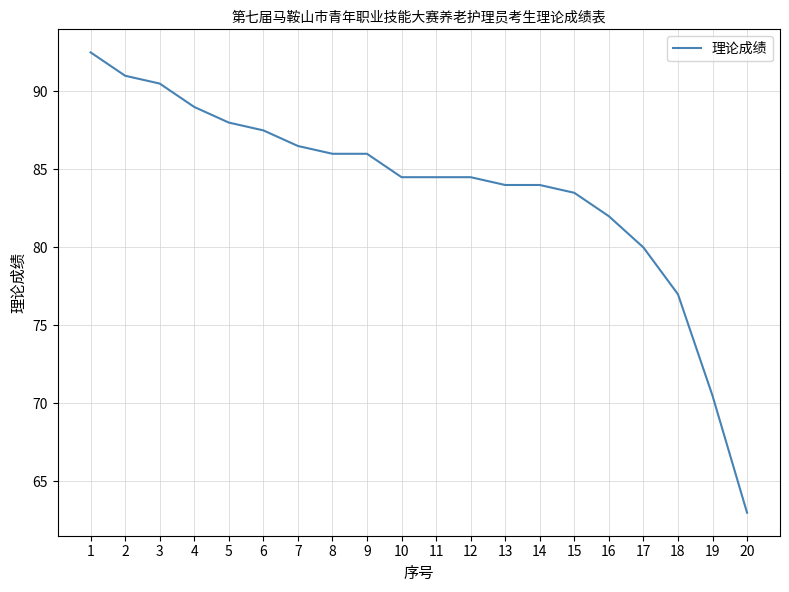

What is the average value?

83.7